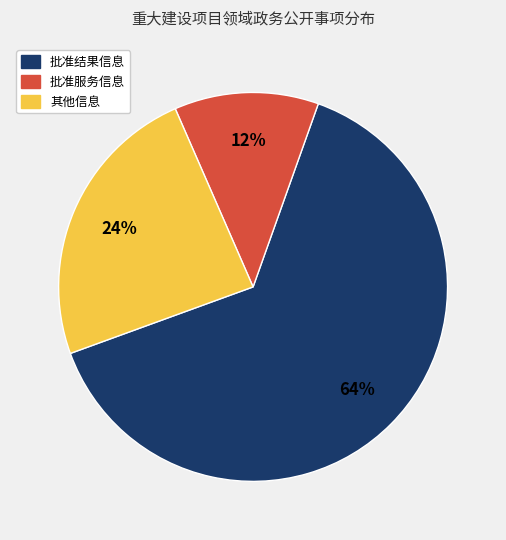

To the nearest percent, what is the average slice percentage?

33%